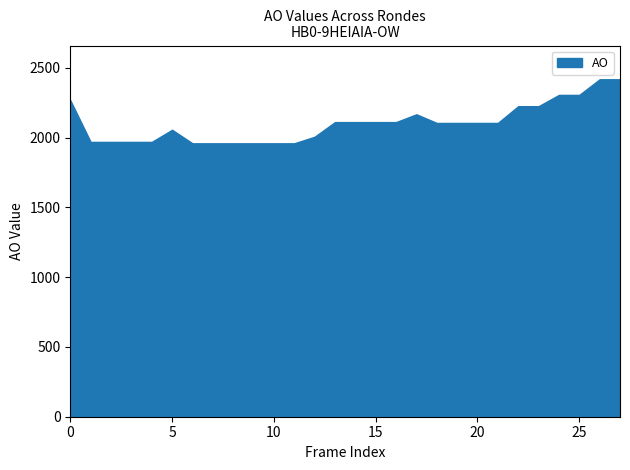

The chart shows a value of 3911 at 2023 uitvoering. True or false?

False